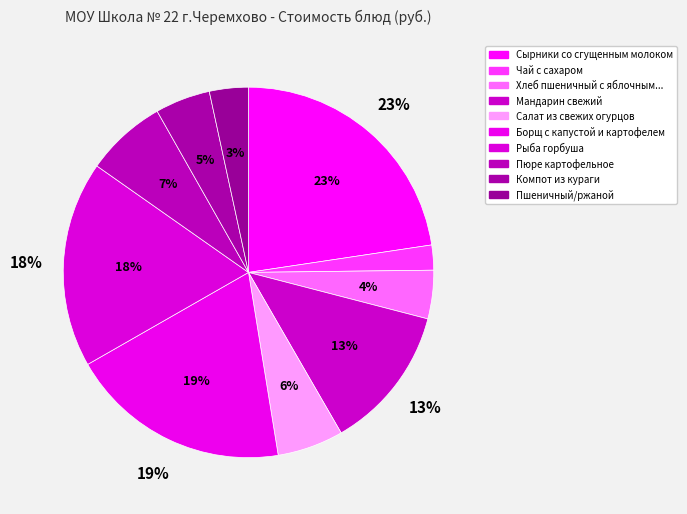

To the nearest percent, what is the difference between the Пюре картофельное and Компот из кураги slice percentages?

2%